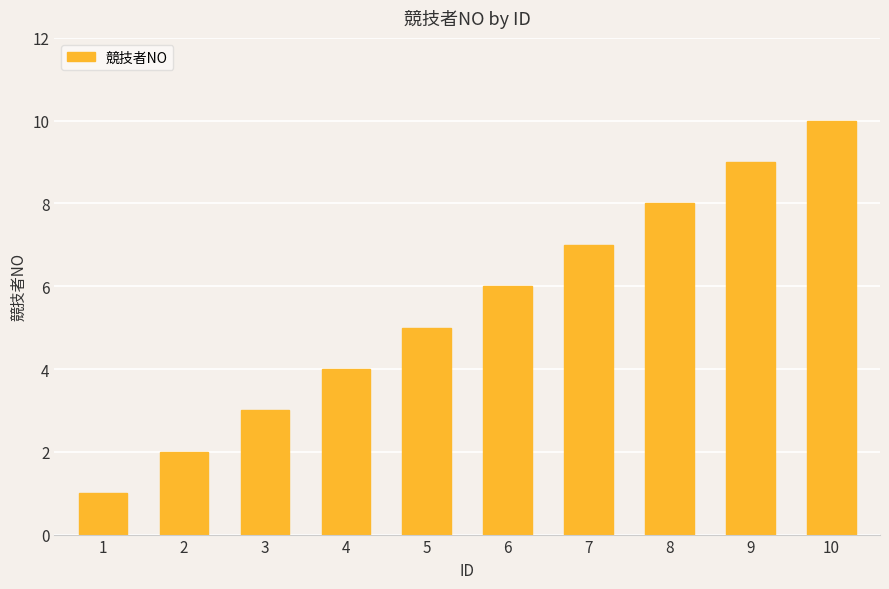

Which category has the highest value across all series?

10